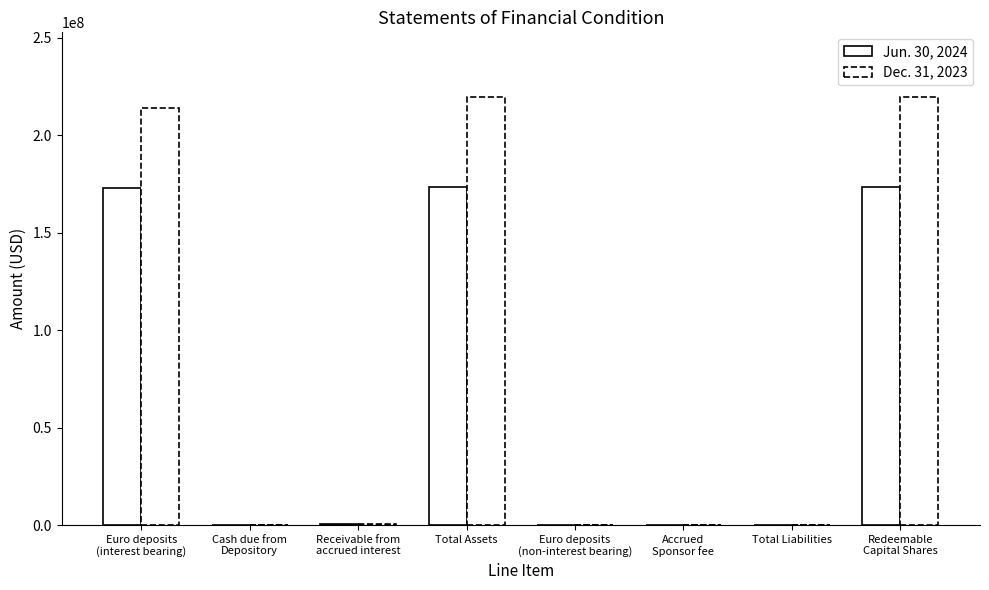

What is the average value of the Jun. 30, 2024 series?

65045853